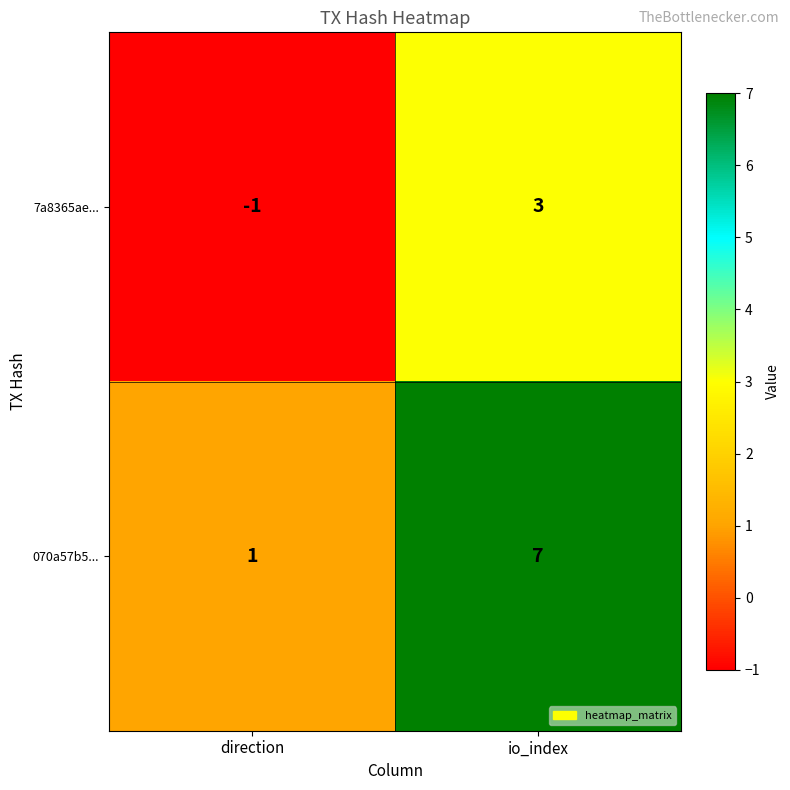

Which category has the highest value across all series?

io_index